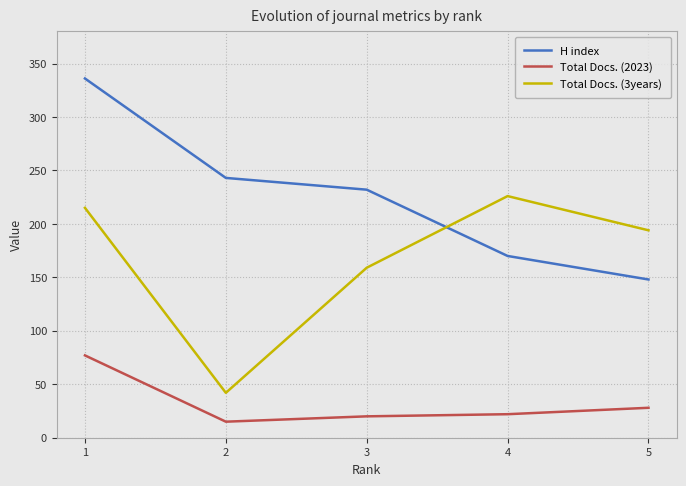

How many lines are shown in the chart?

3